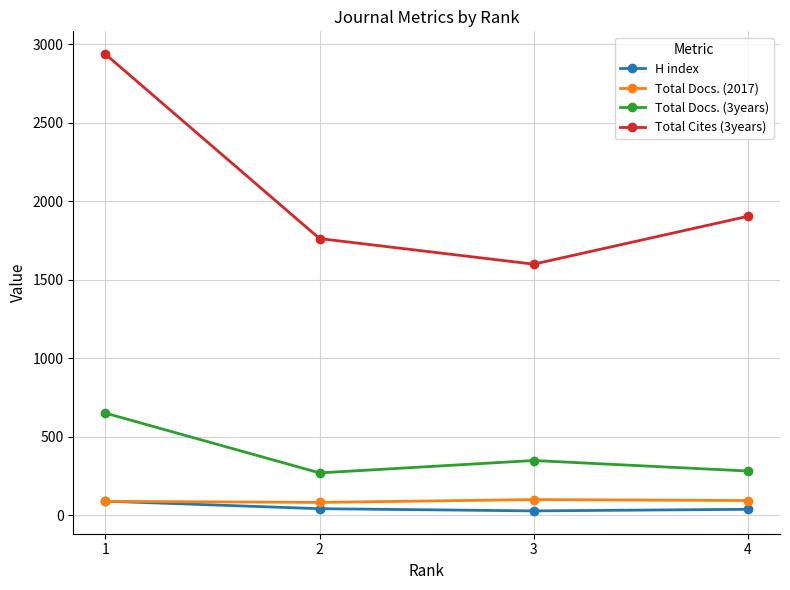

What is the sum of the H index values at 3 and 4?

64